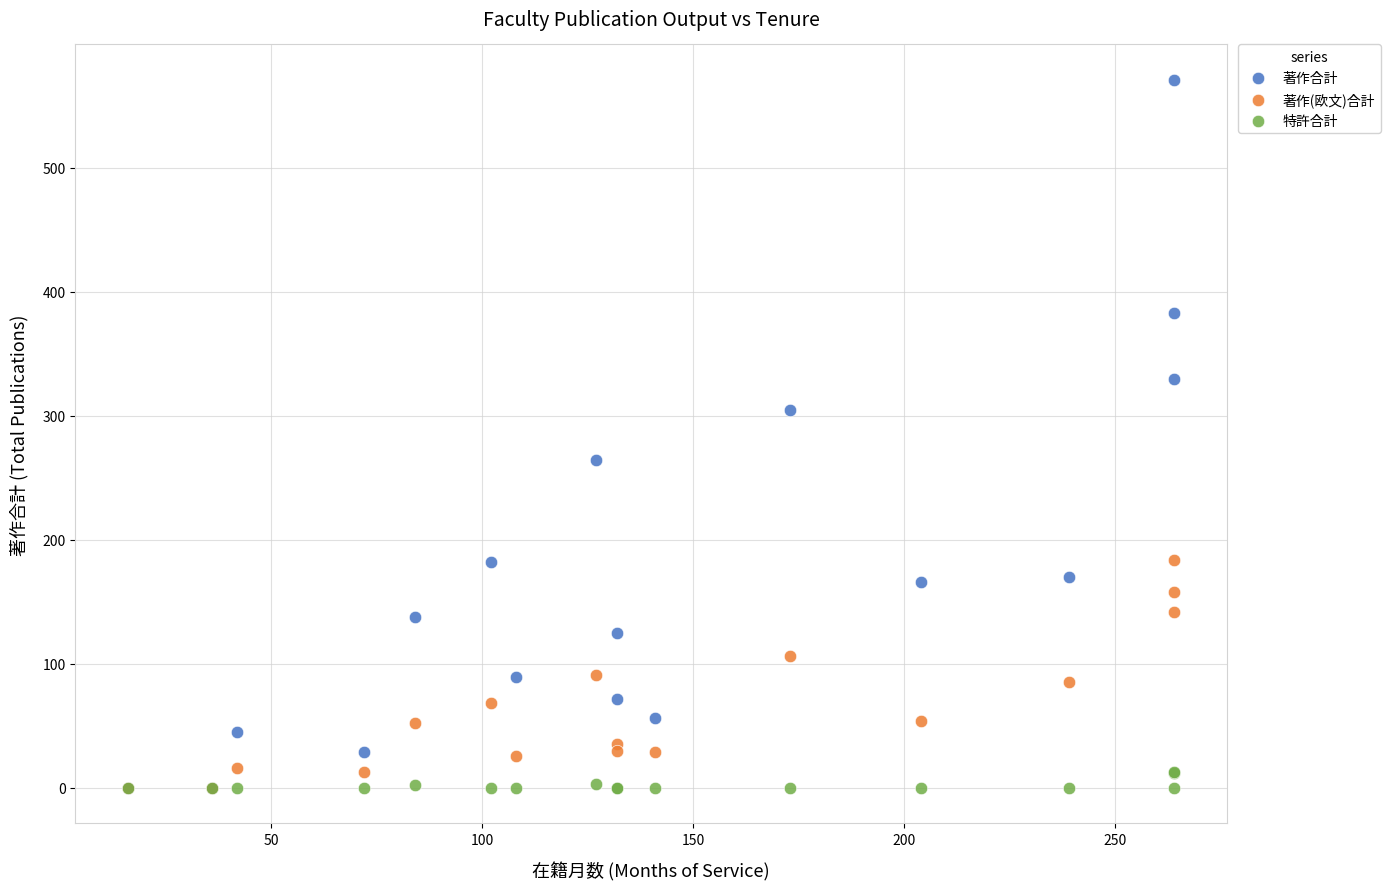

What are all the series names shown in the legend?

著作合計, 著作(欧文)合計, 特許合計